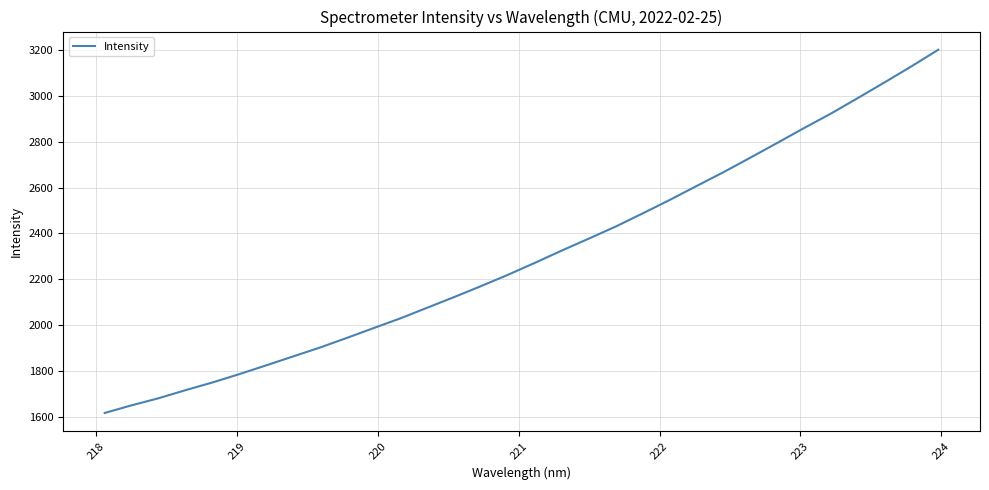

What is the greatest value displayed?

3200.4